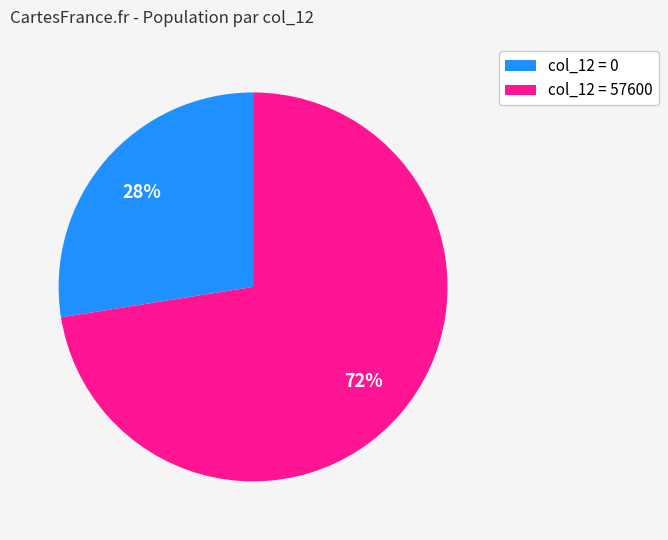

Which category has the biggest portion of the pie?

col_12 = 57600